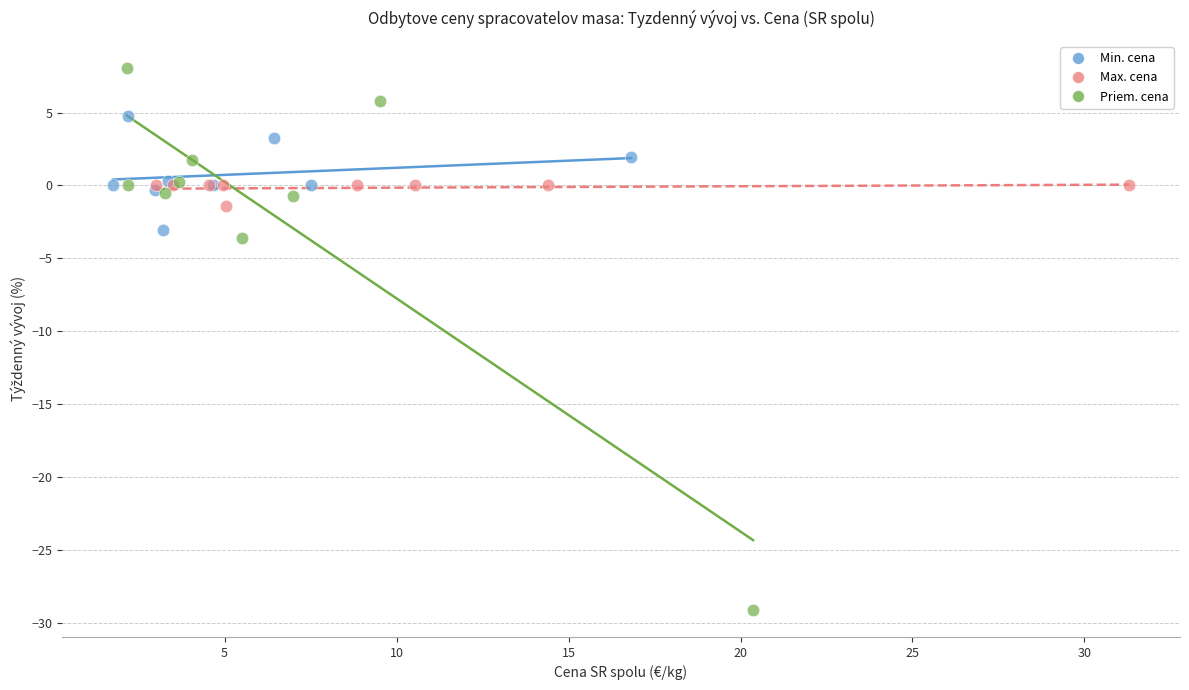

Which series reaches the minimum Y coordinate?

Priem. cena